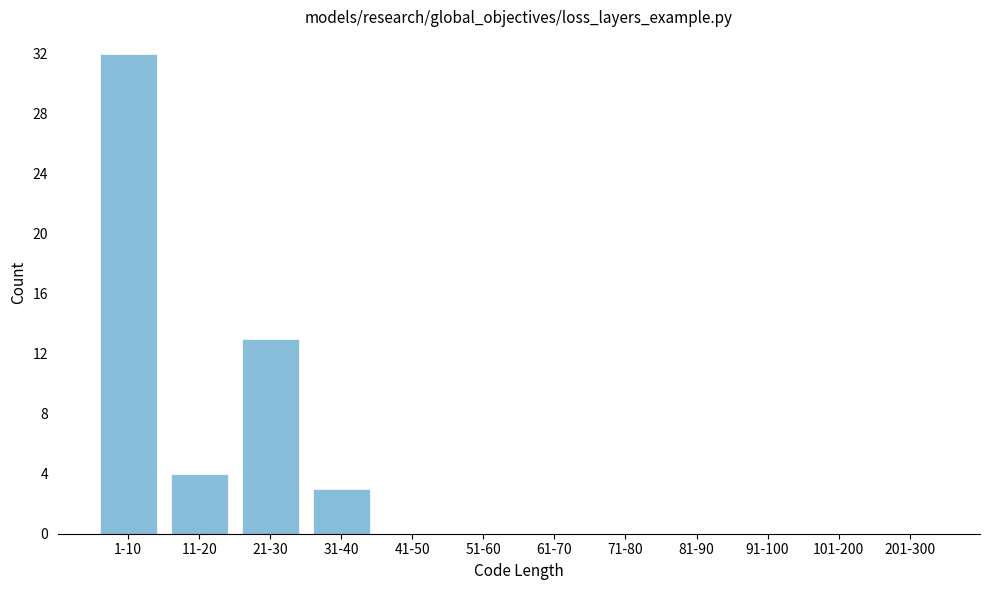

Reading left to right, extract all data points from this chart.

1-10=32	11-20=4	21-30=13	31-40=3	41-50=0	51-60=0	61-70=0	71-80=0	81-90=0	91-100=0	101-200=0	201-300=0